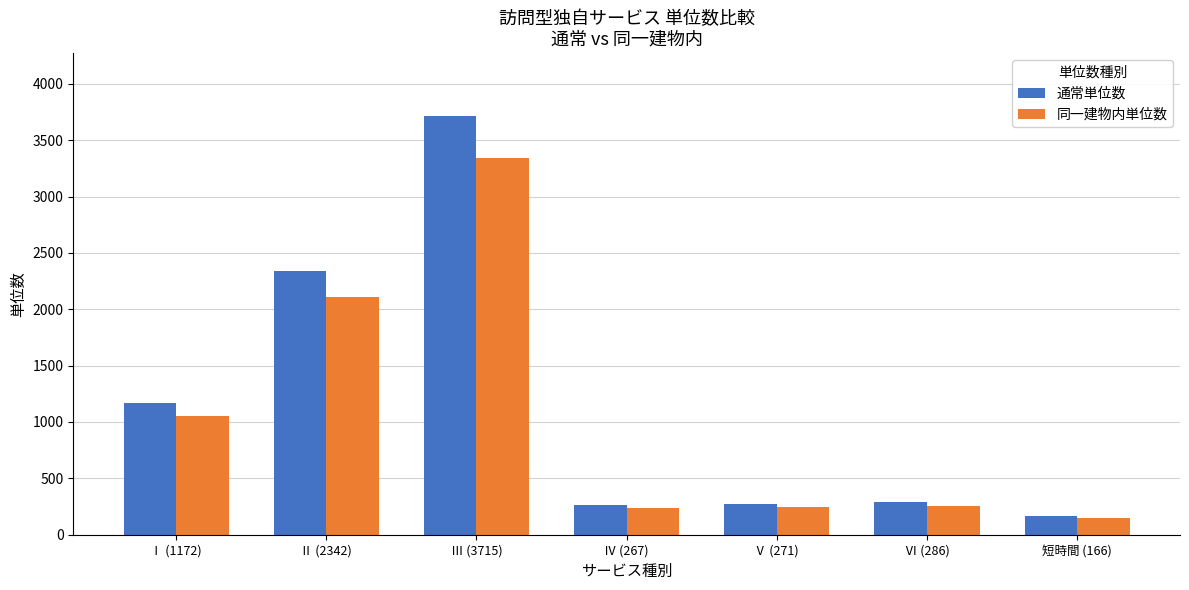

Rank the series by their maximum value, from highest to lowest.

通常単位数, 同一建物内単位数